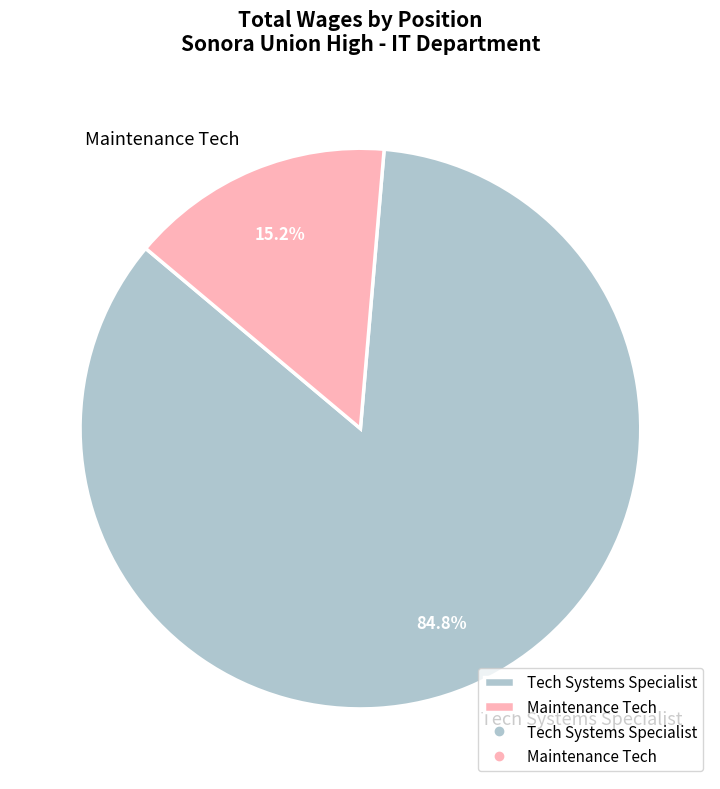

Does Maintenance Tech represent more than half of the total?

No